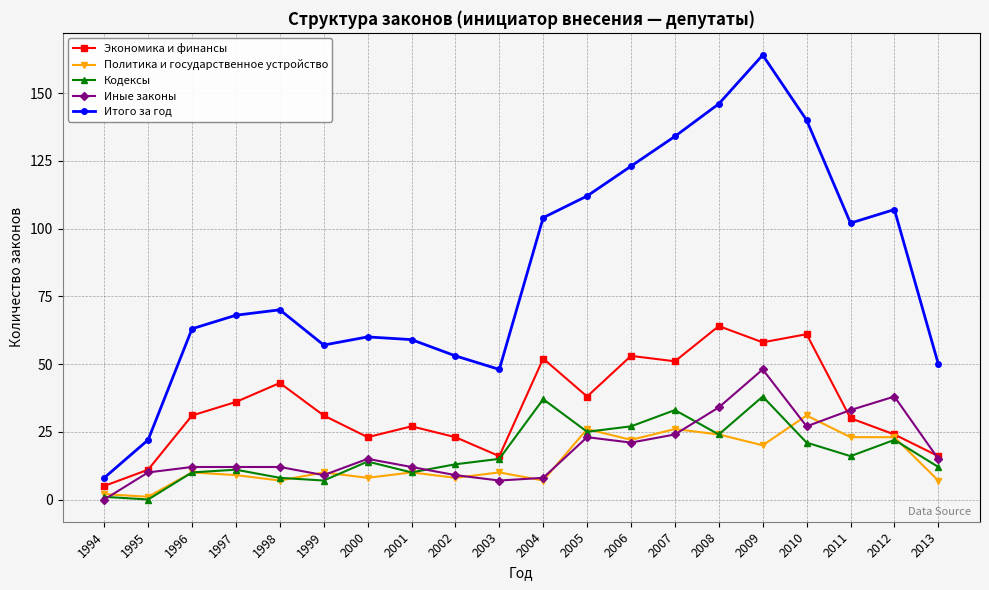

How many lines are shown in the chart?

5